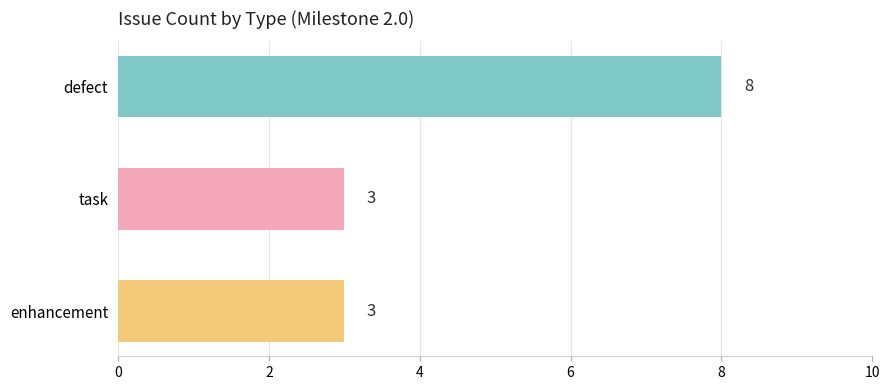

What is the label of the 3rd bar from the top?

enhancement